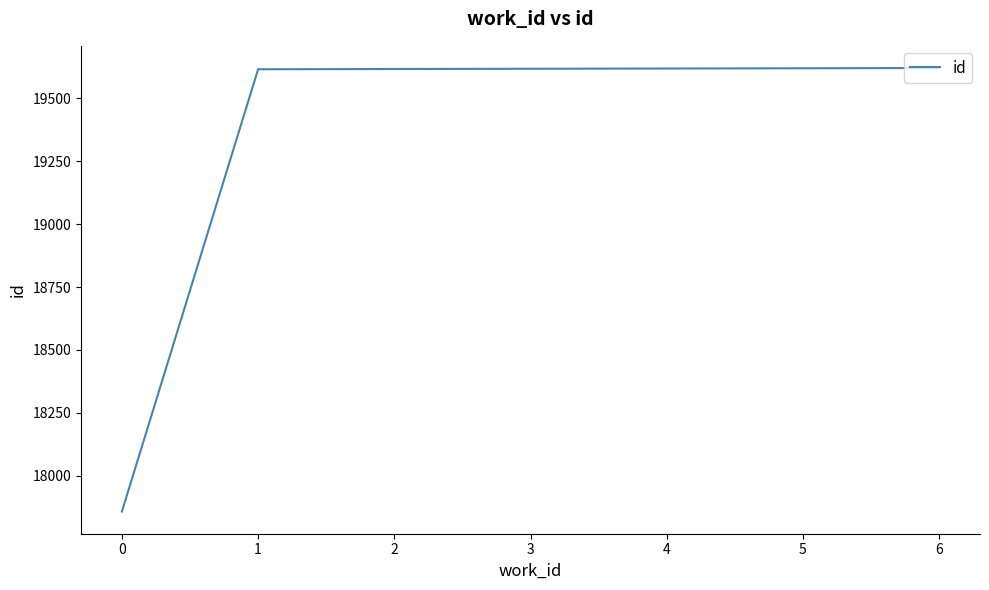

What is the difference between the values at 0 and 4?

1760